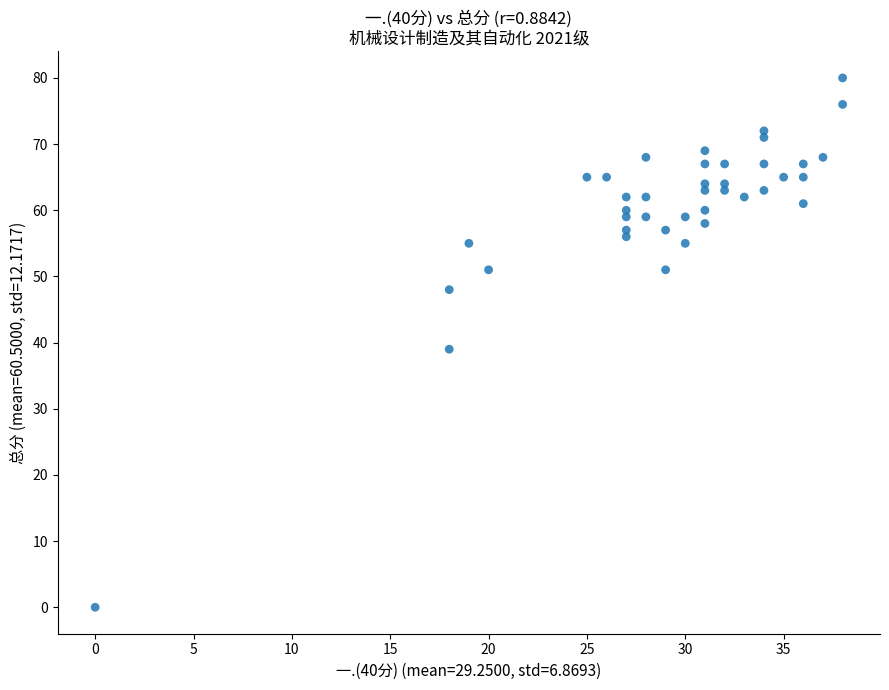

What is the range of X values (max minus min)?

38